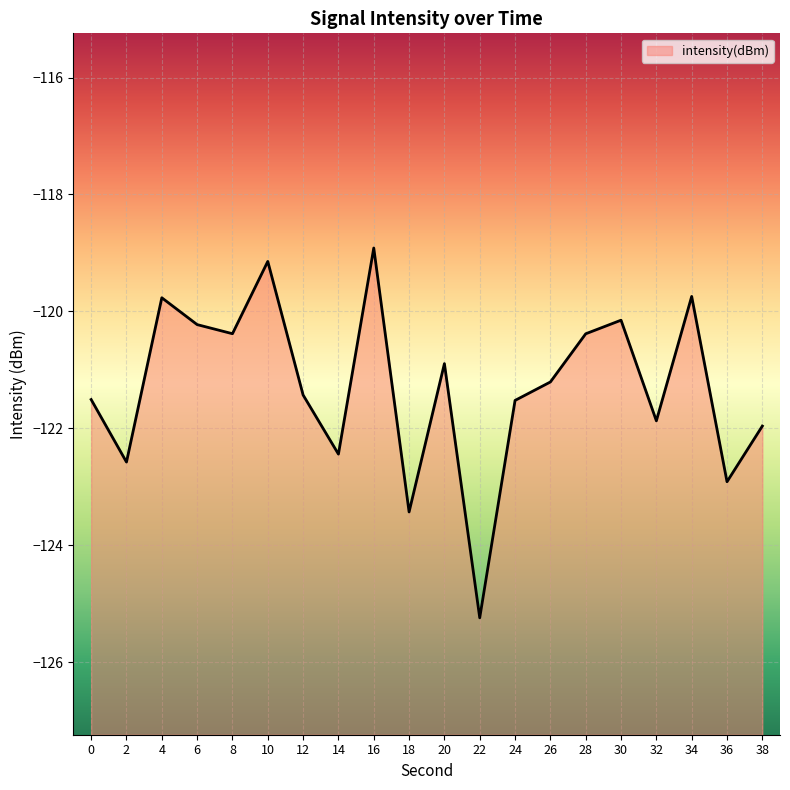

At which category does the data reach its first local valley?

2